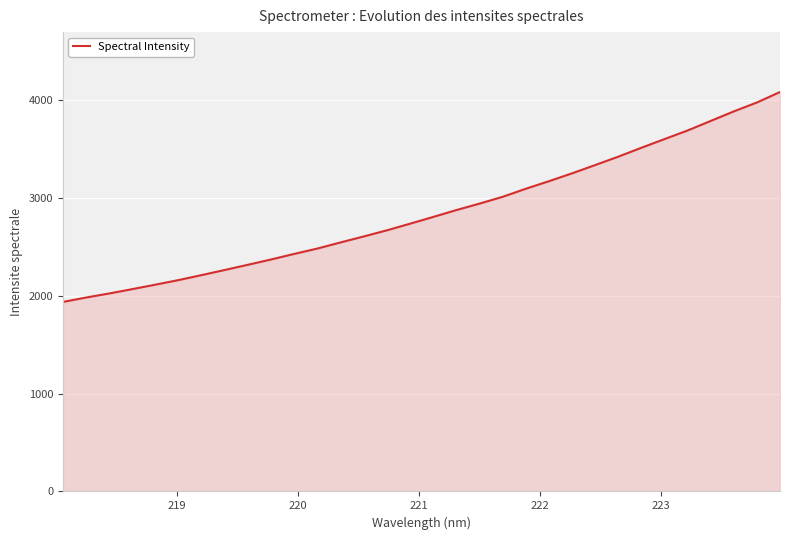

What is the greatest value displayed?

4086.4